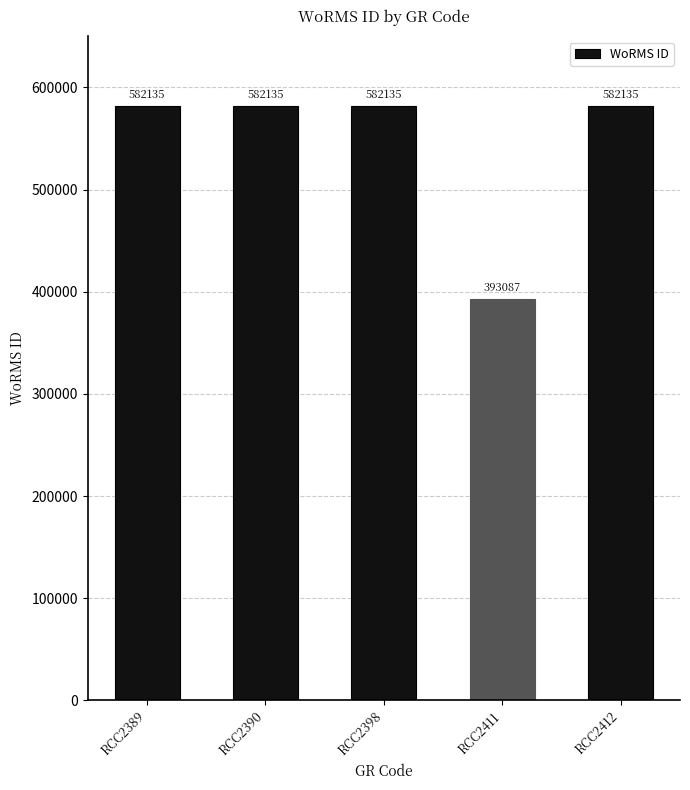

True or false: the data shows 582135 at RCC2390.

True